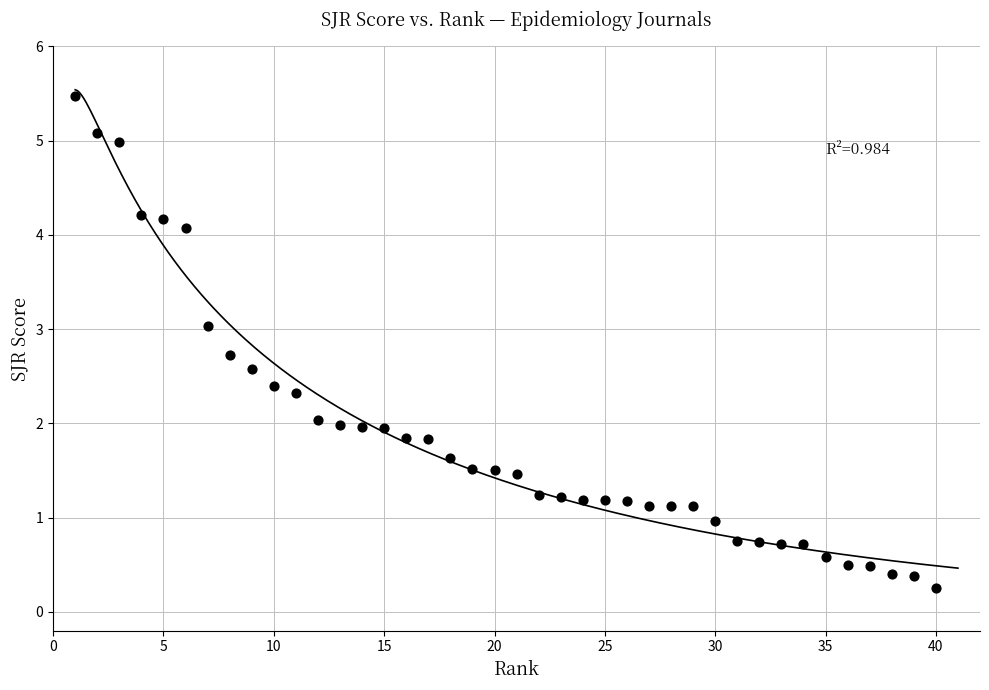

What is the range of X values (max minus min)?

39.0